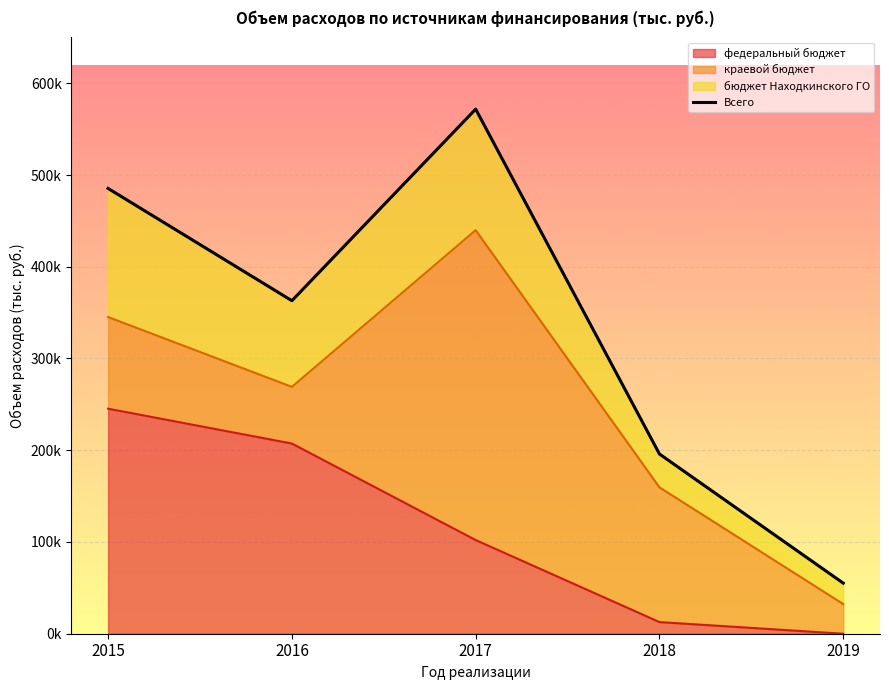

The chart shows a value of 383240.3 at 2017. True or false?

False